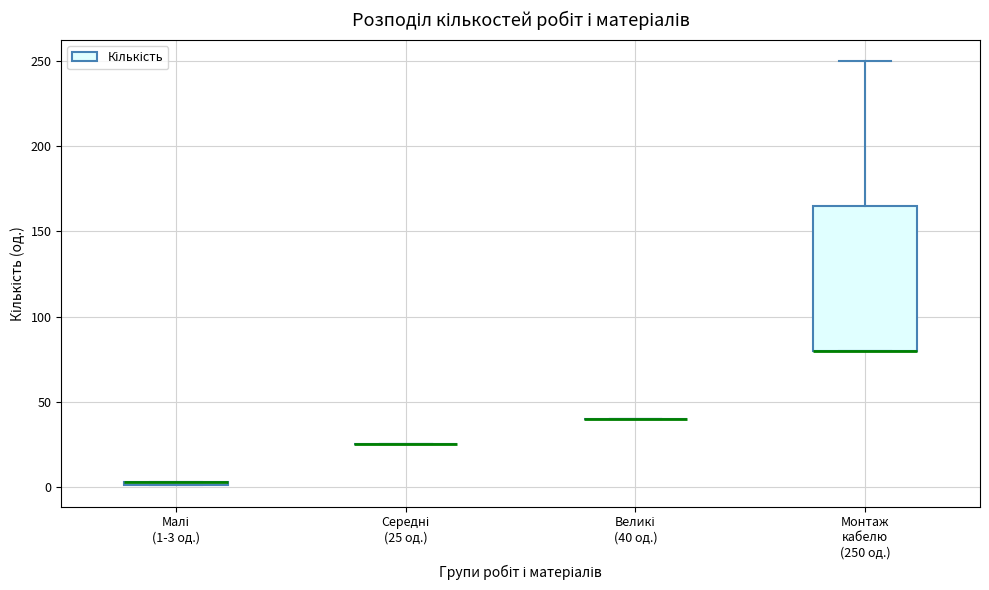

Comparing the boxes themselves (not the whiskers), which one is the tallest?

Монтаж кабелю (250 од.)